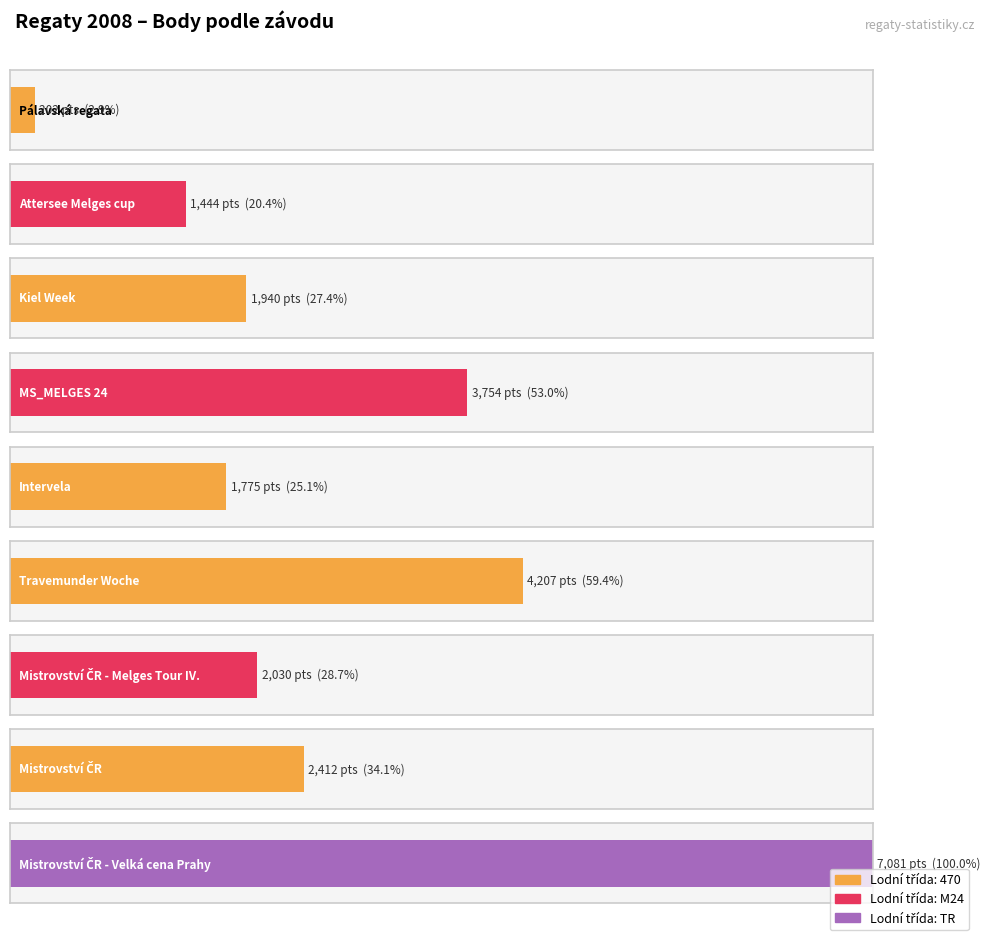

What position from the right is Pálavská regata?

9